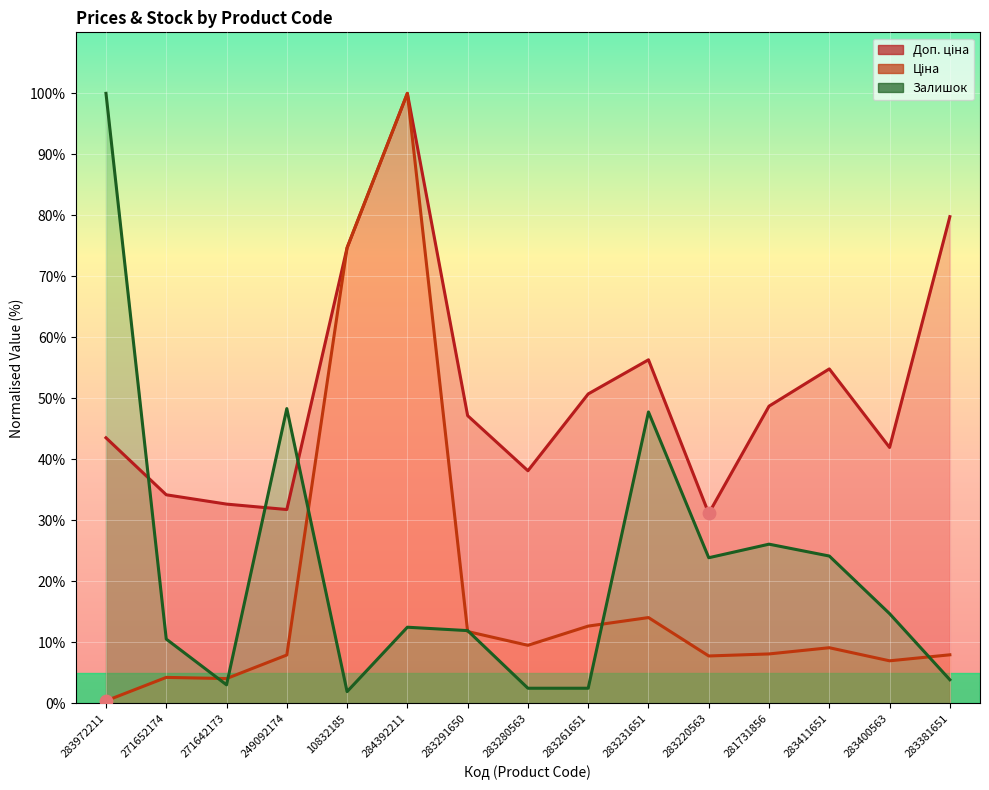

At which category is the sum across all series the highest?

284392211